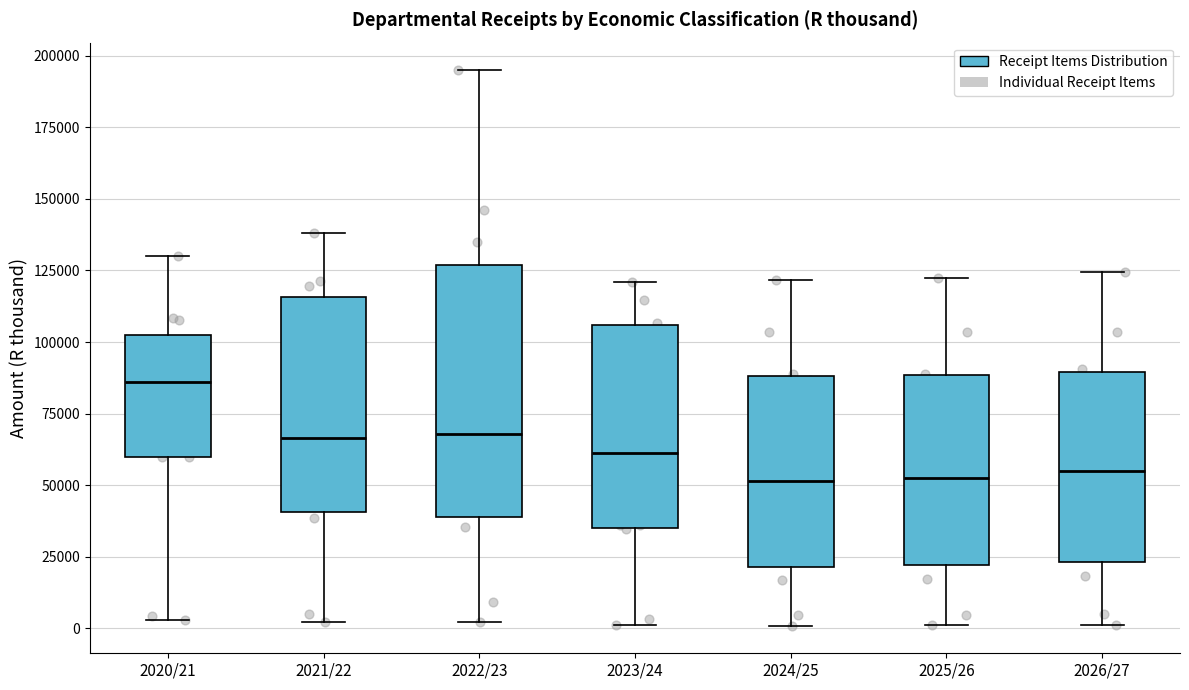

Where does the lower whisker of the box for 2021/22 end on the y-axis? The values are not printed on the chart, so give them approximately, as read against the axis.

0